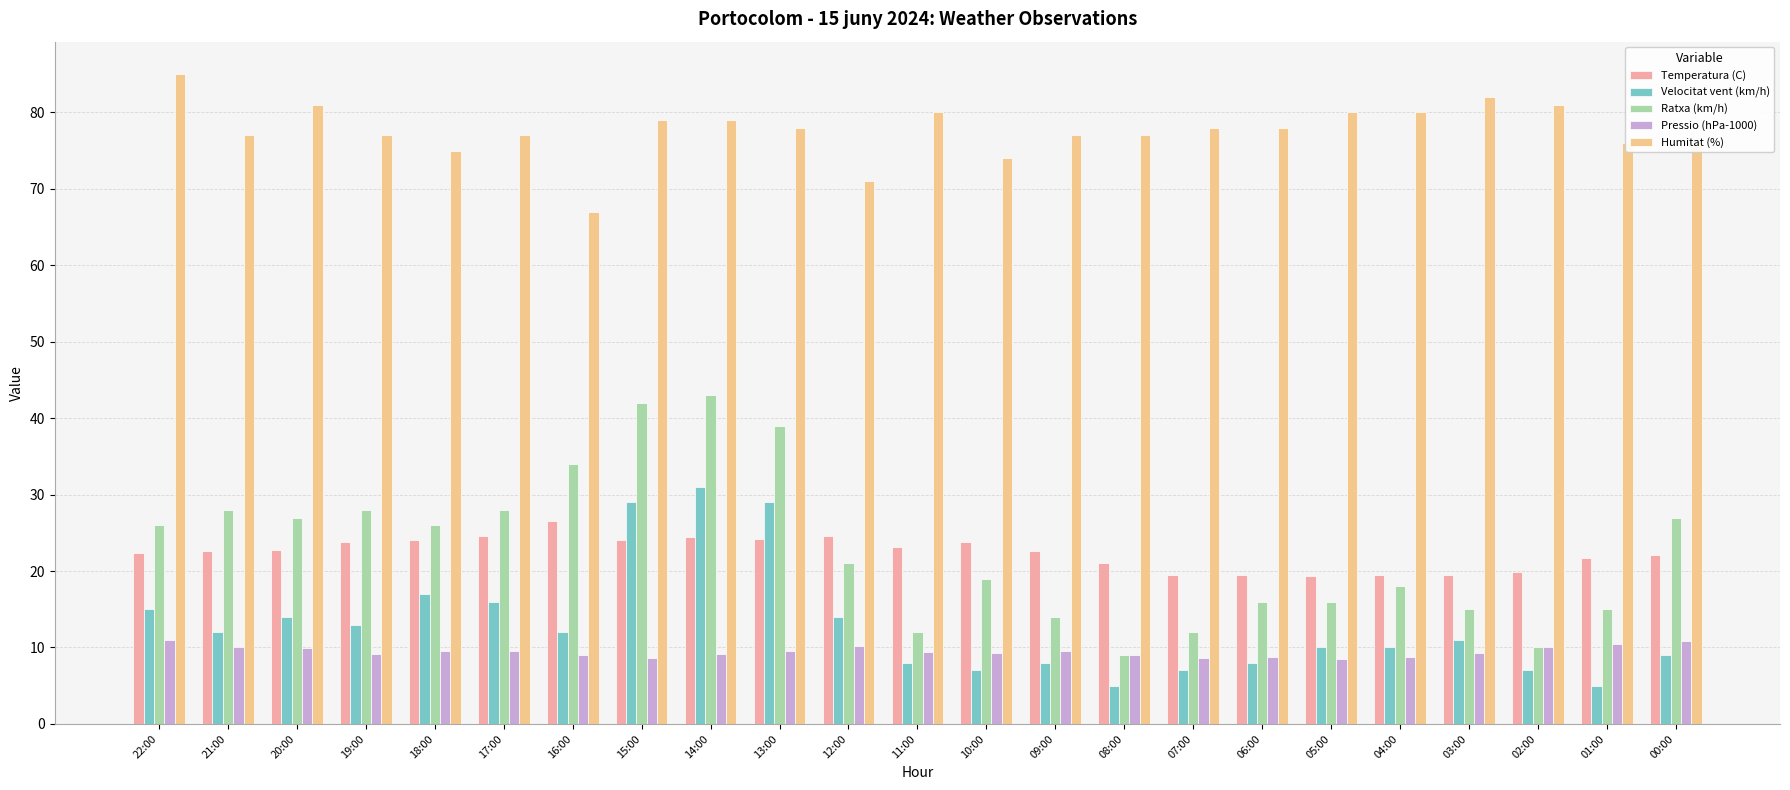

Between 22:00 and 11:00, which series saw the biggest shift?

Ratxa (km/h)